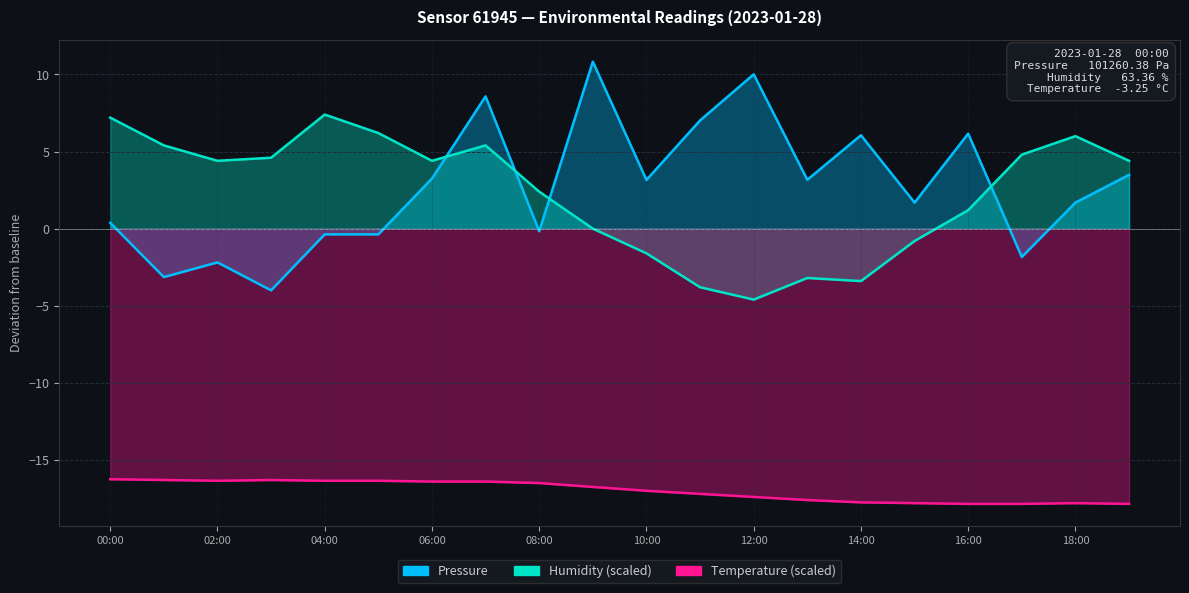

At which category is the sum across all series the highest?

07:00